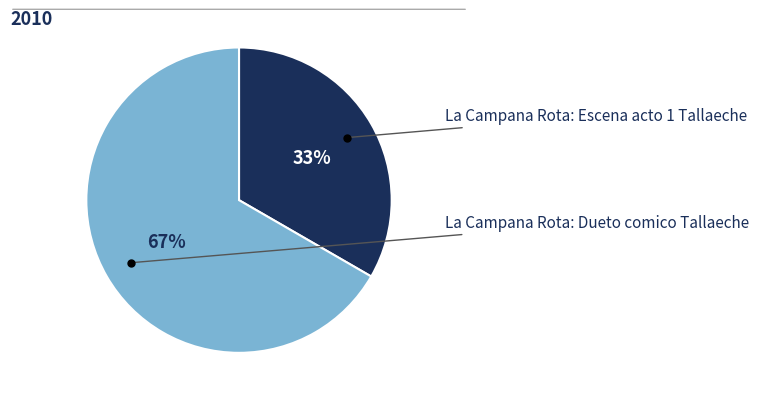

Does any single category account for the majority?

Yes